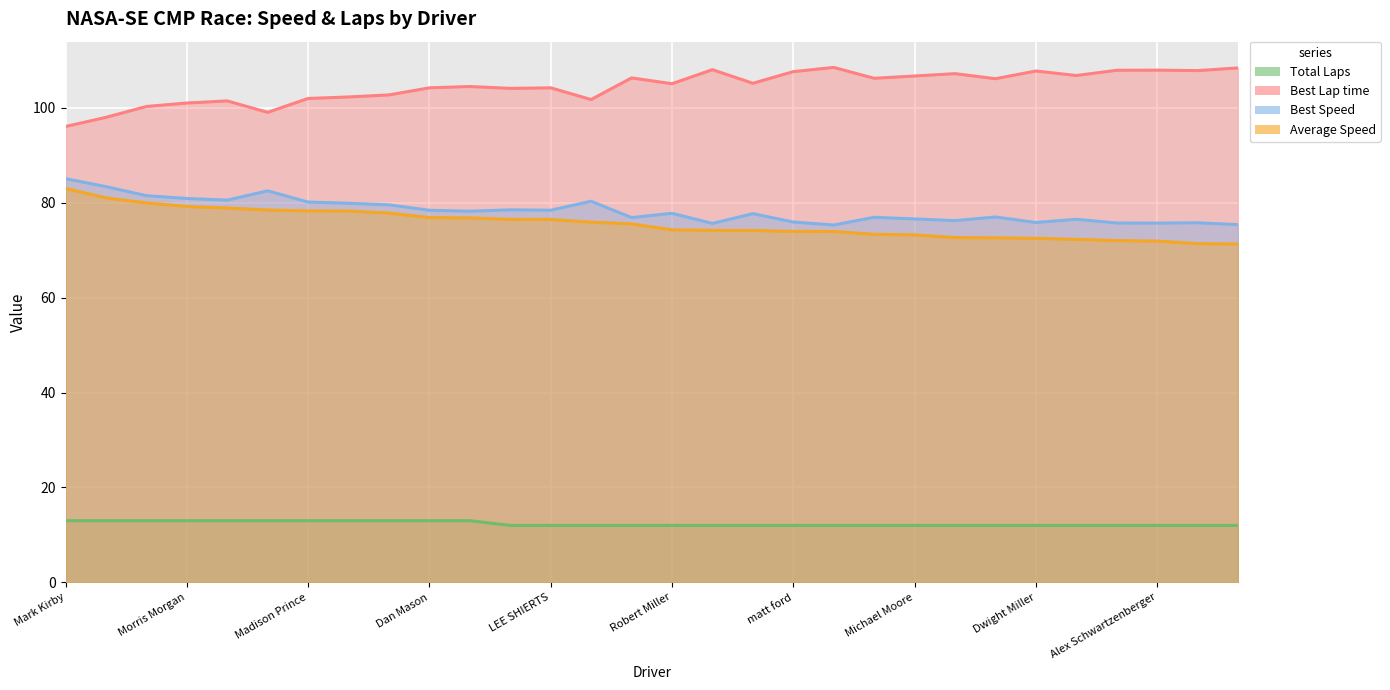

What position from the left is Eddie Welch?

6